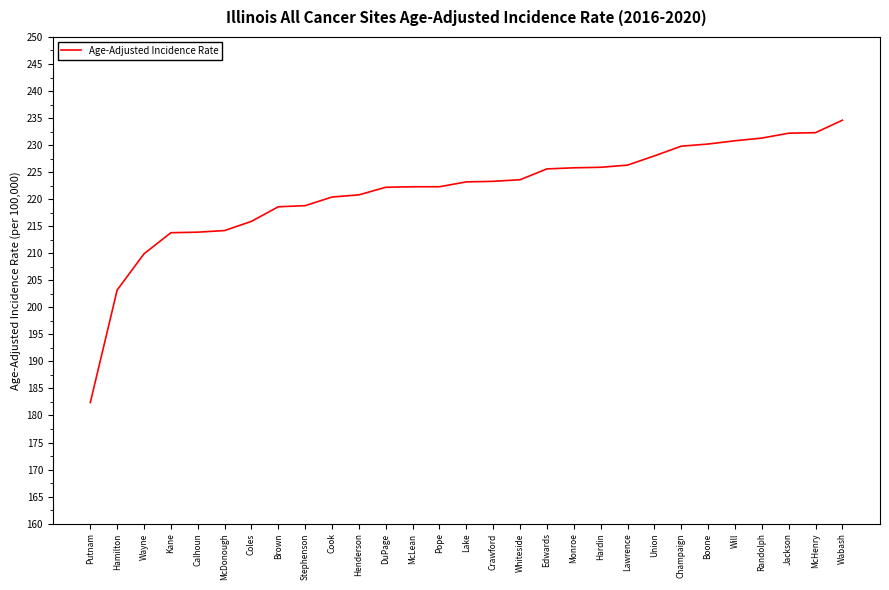

What is the change in value from Cook to Union?

+7.6